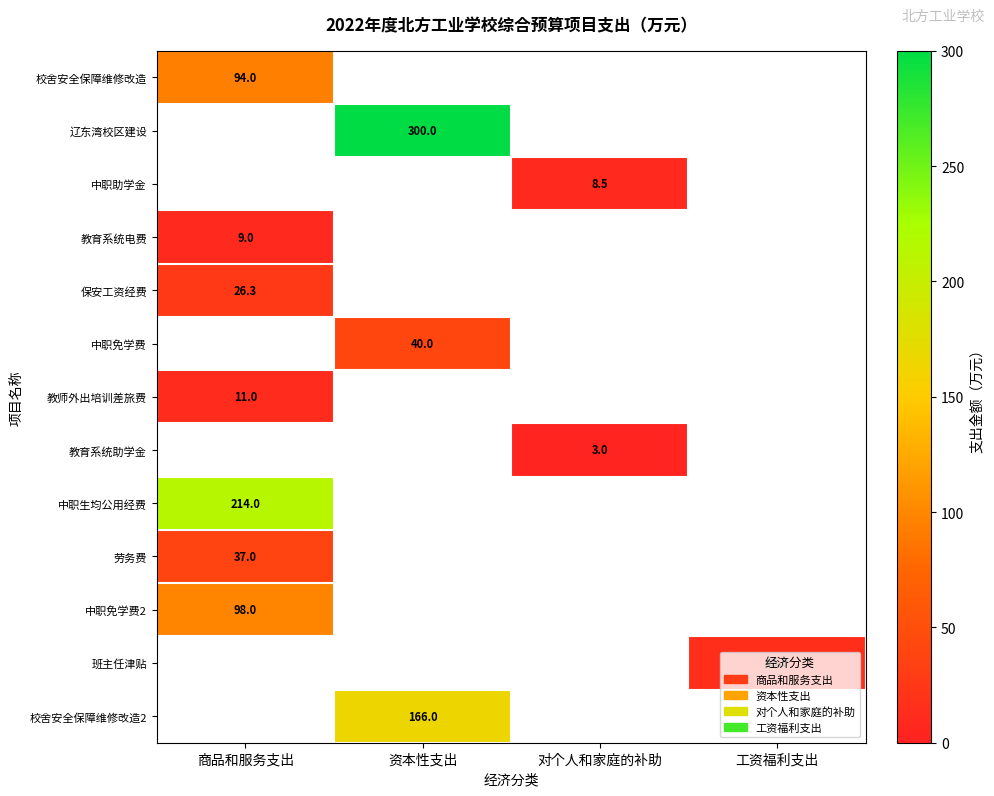

At how many categories does at least one series exceed 249?

1